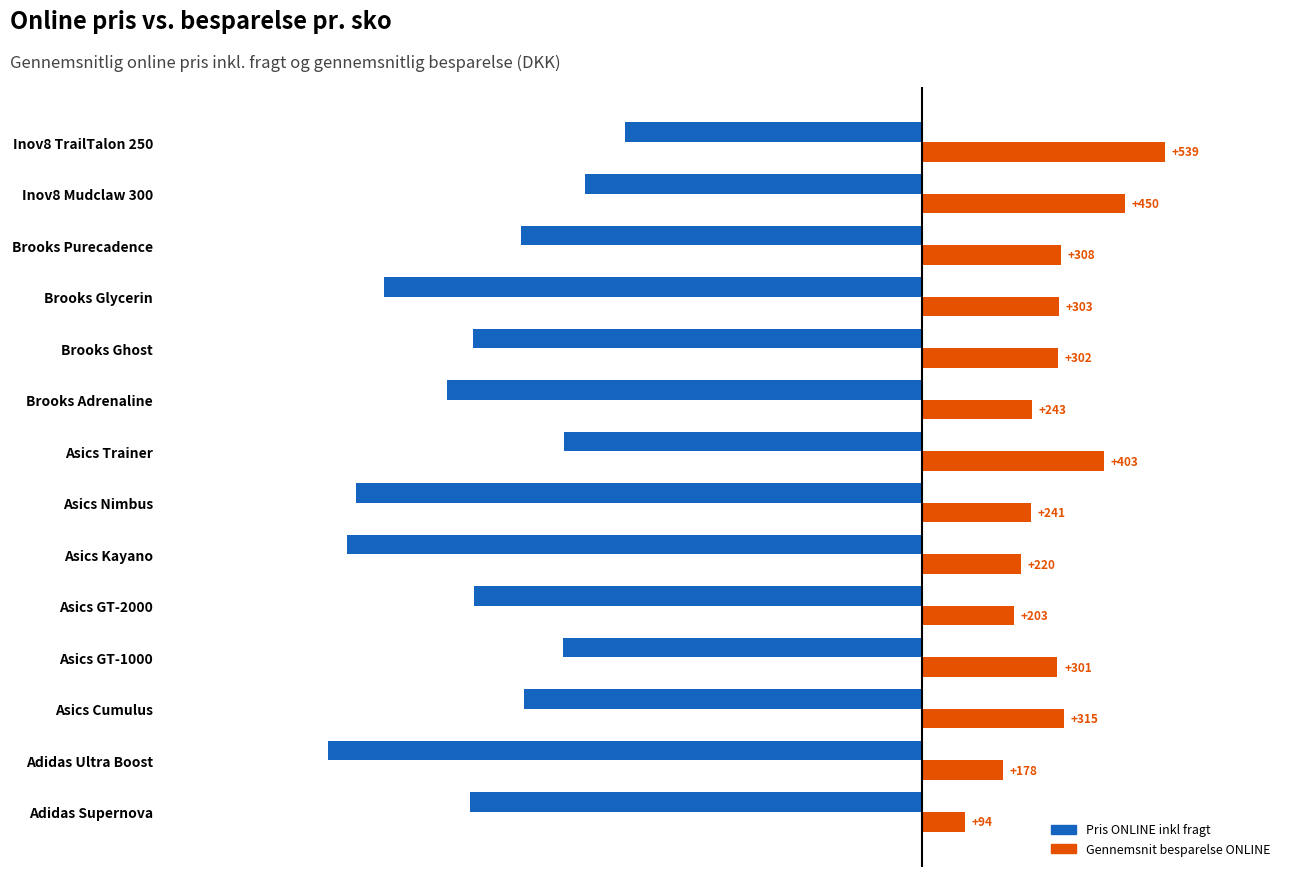

What is the difference between the maximum and minimum values in the Gennemsnit besparelse ONLINE series?

445.1